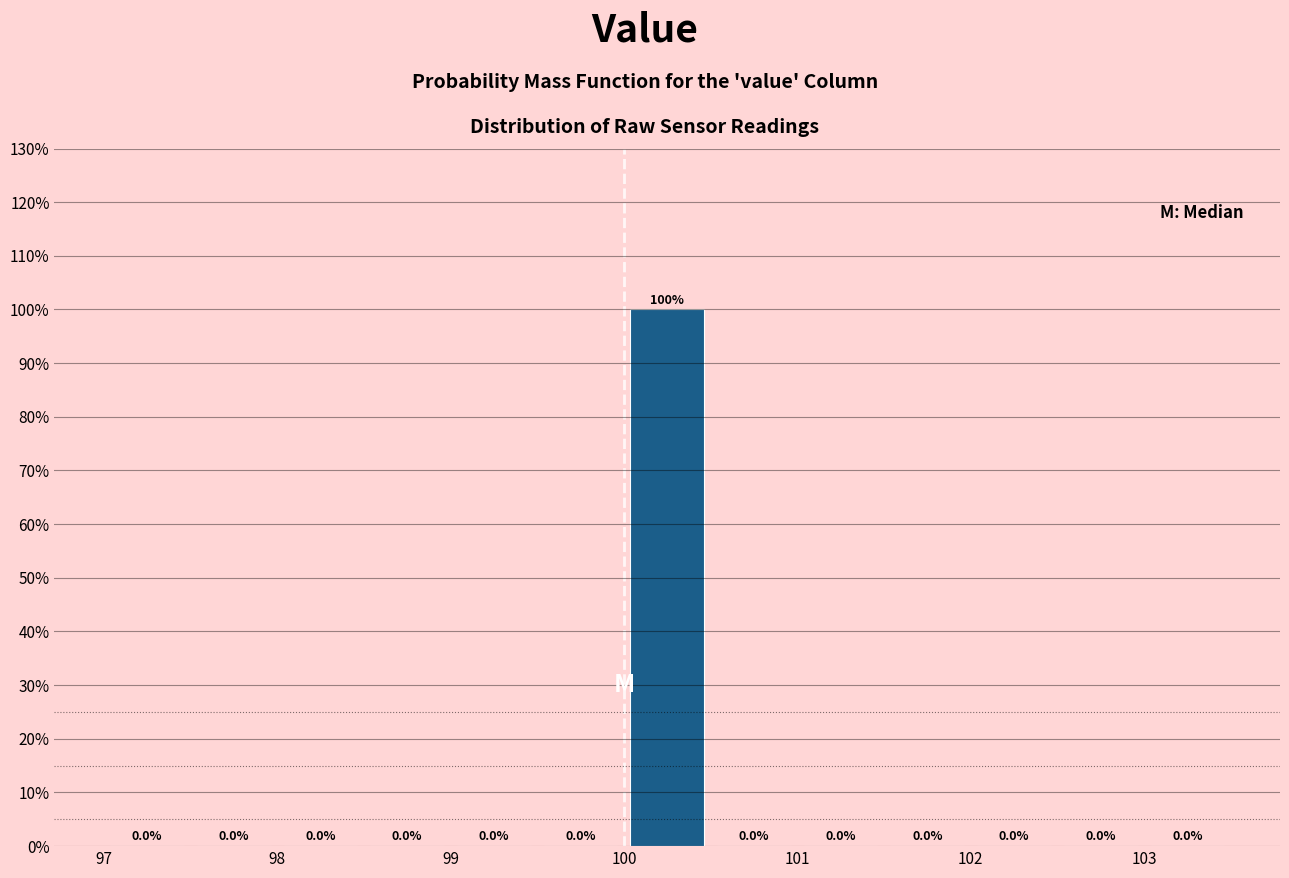

Reading left to right, transcribe this chart: for each bar, give the range it covers on the x-axis and its height.

97.0 to 97.5: 0.0
97.5 to 98.0: 0.0
98.0 to 98.5: 0.0
98.5 to 99.0: 0.0
99.0 to 99.5: 0.0
99.5 to 100.0: 0.0
100.0 to 100.5: 100.0
100.5 to 101.0: 0.0
101.0 to 101.5: 0.0
101.5 to 102.0: 0.0
102.0 to 102.5: 0.0
102.5 to 103.0: 0.0
103.0 to 103.5: 0.0